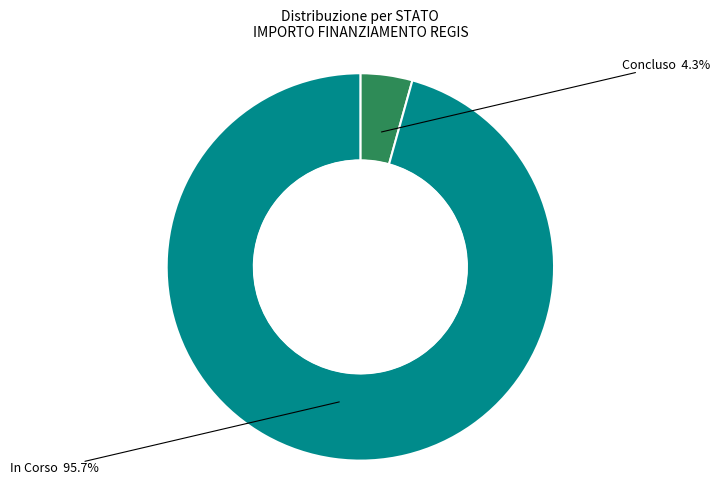

Count the number of slices in the pie.

2